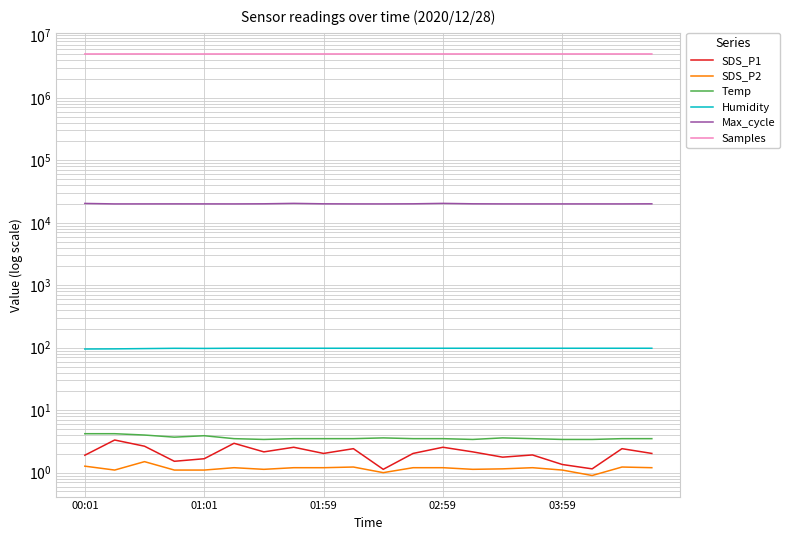

Read the Max_cycle value at 01:01.

20029.0